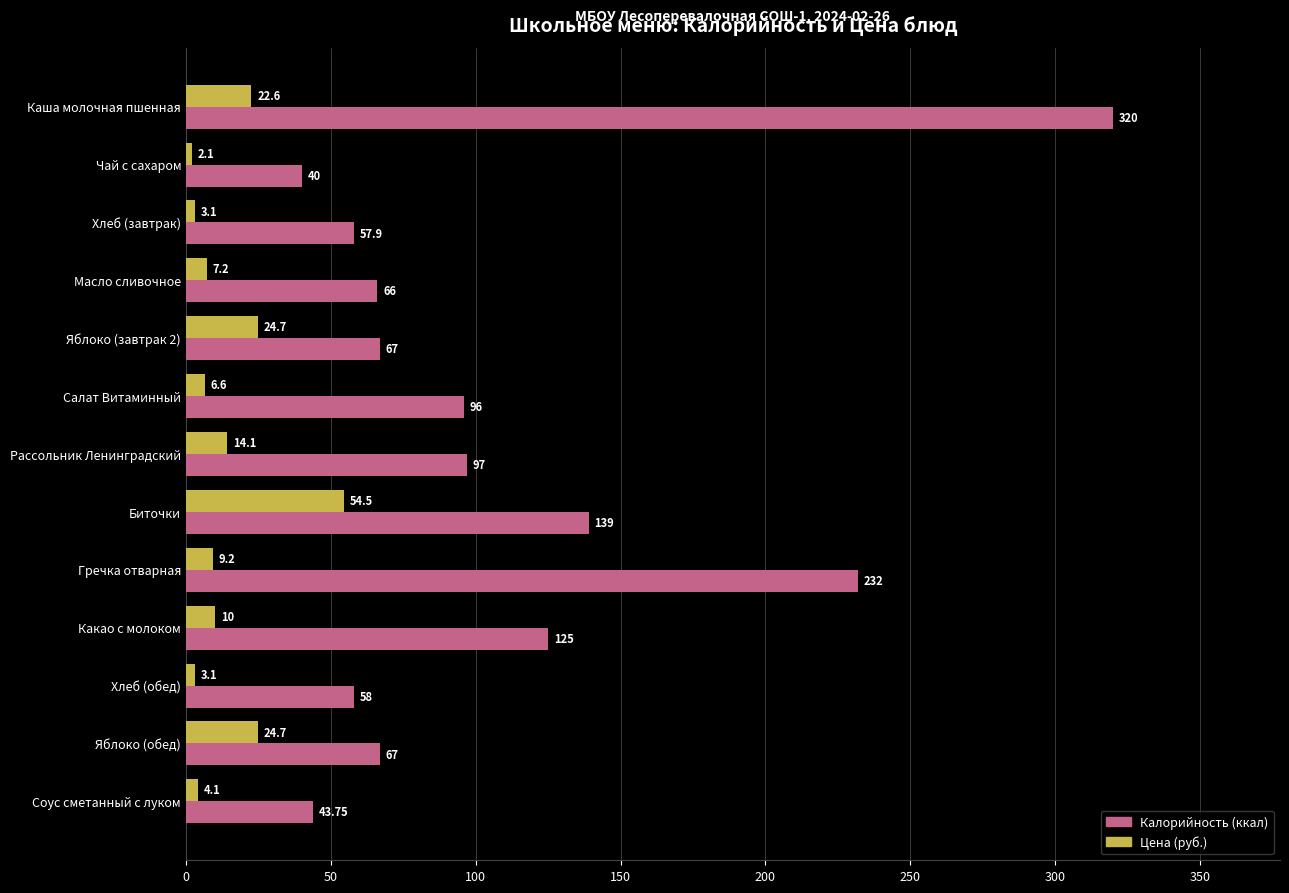

Where is Калорийность (ккал) nearest to the value 180?

Биточки